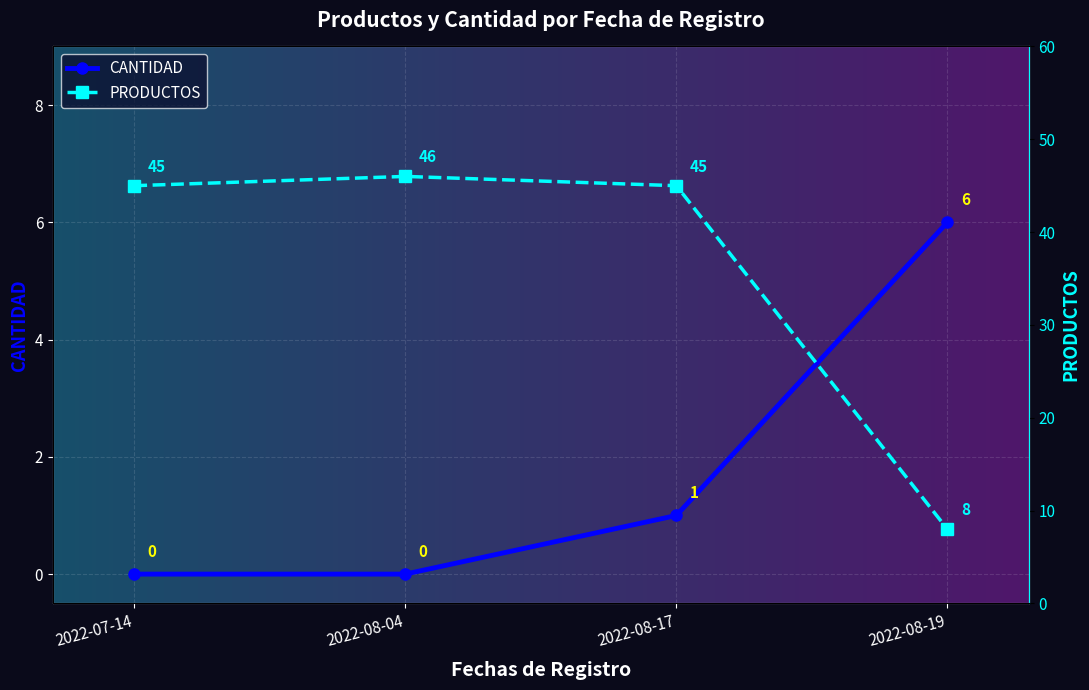

What is the maximum value shown in the chart?

46